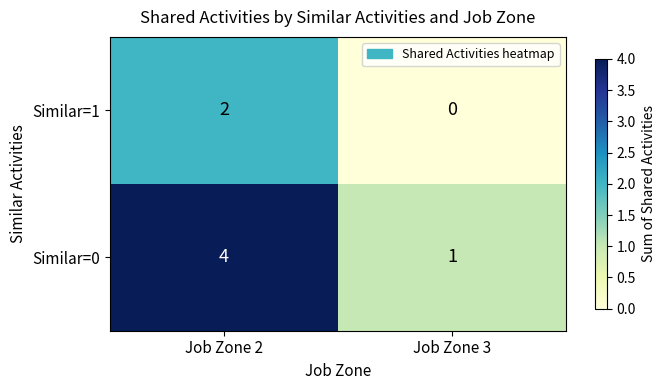

What is the sum of all Similar=0 values?

5